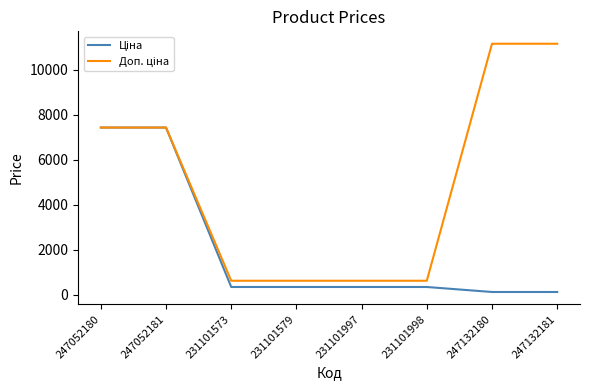

What is the maximum value shown in the chart?

11169.0